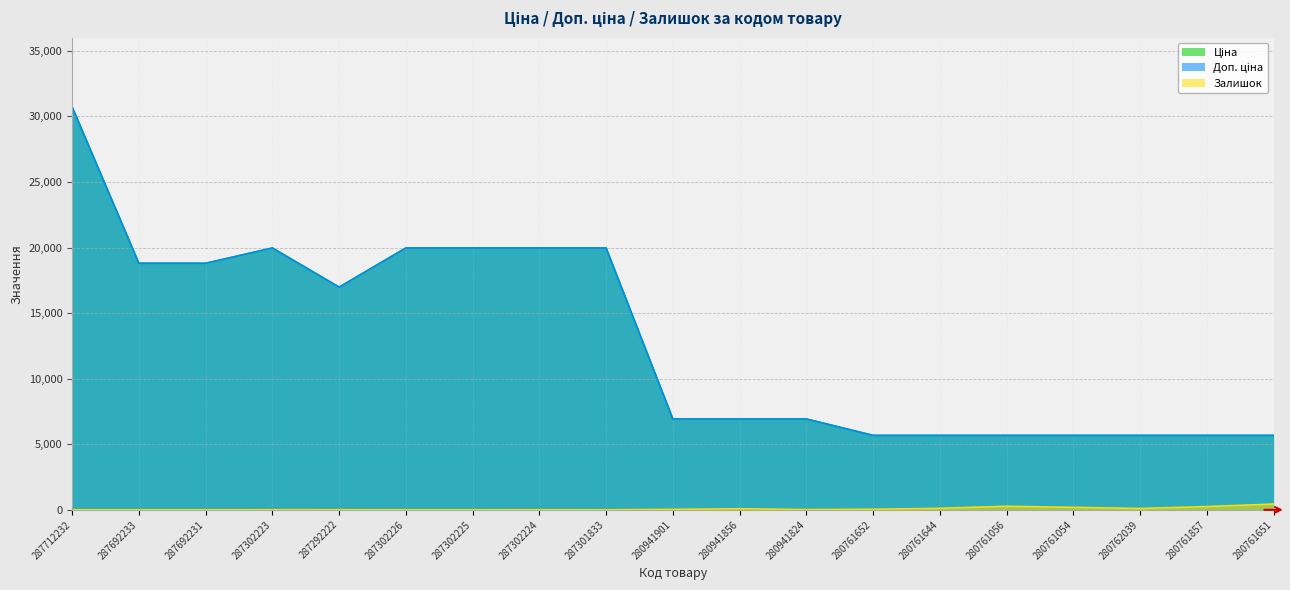

The value of Доп. ціна at 287302226 is 31278.5. True or false?

False